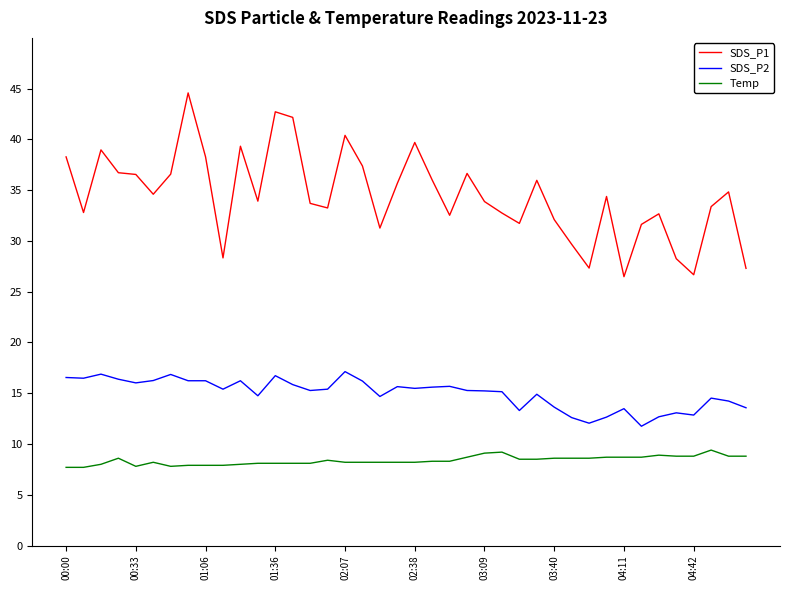

List the series in order of their peak value, highest first.

SDS_P1, SDS_P2, Temp